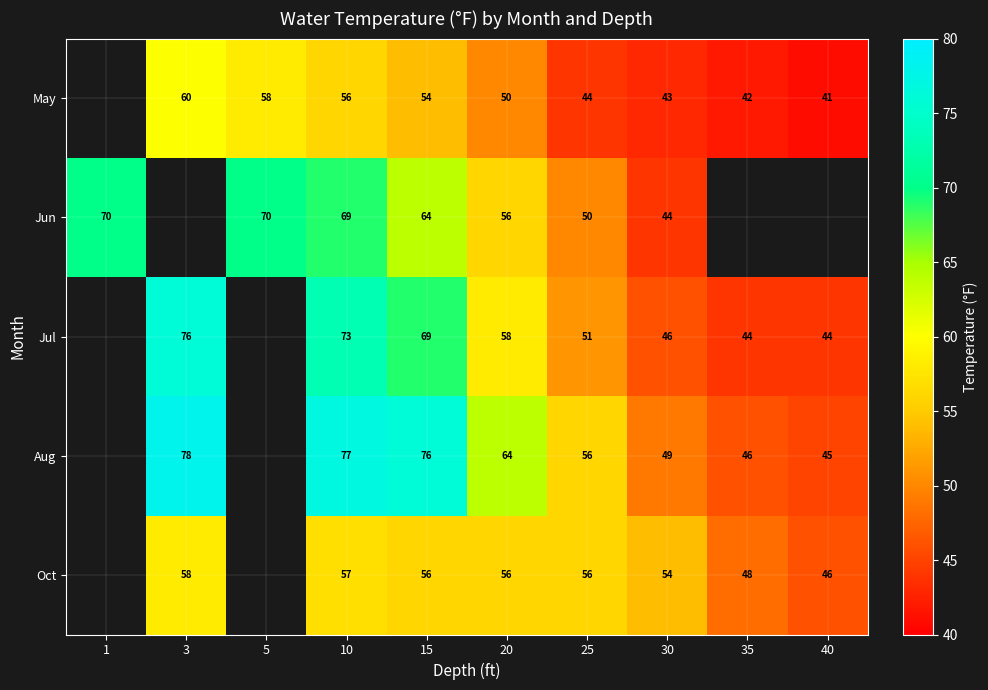

At 10, list the series in order from smallest to largest.

May, Oct, Jun, Jul, Aug